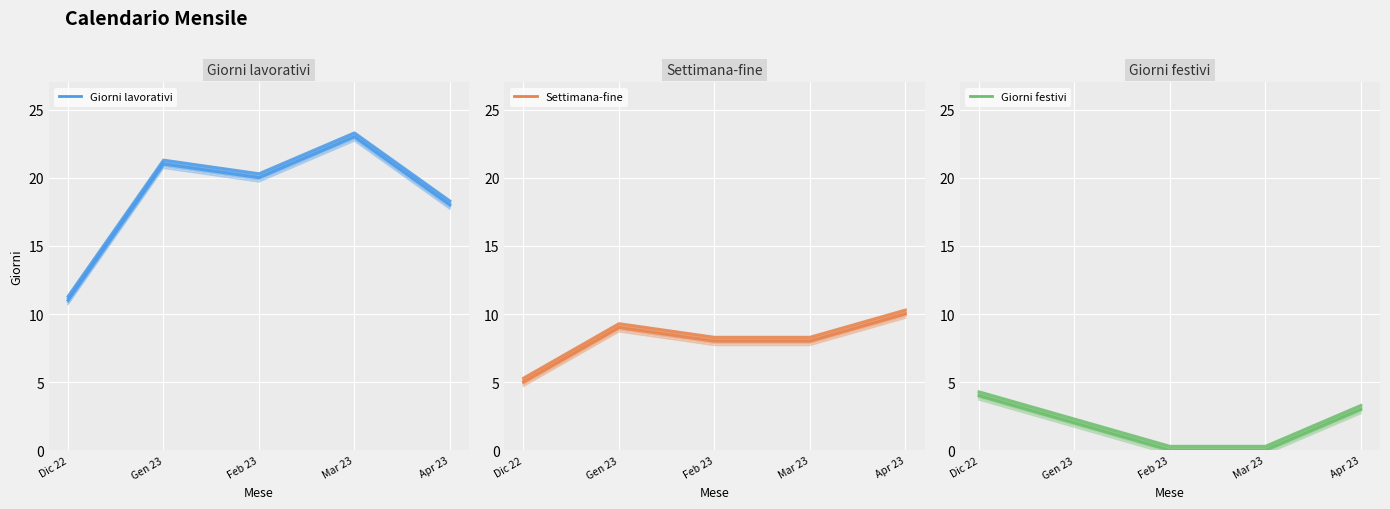

Which series changed the most between Gen 23 and Mar 23?

Giorni lavorativi